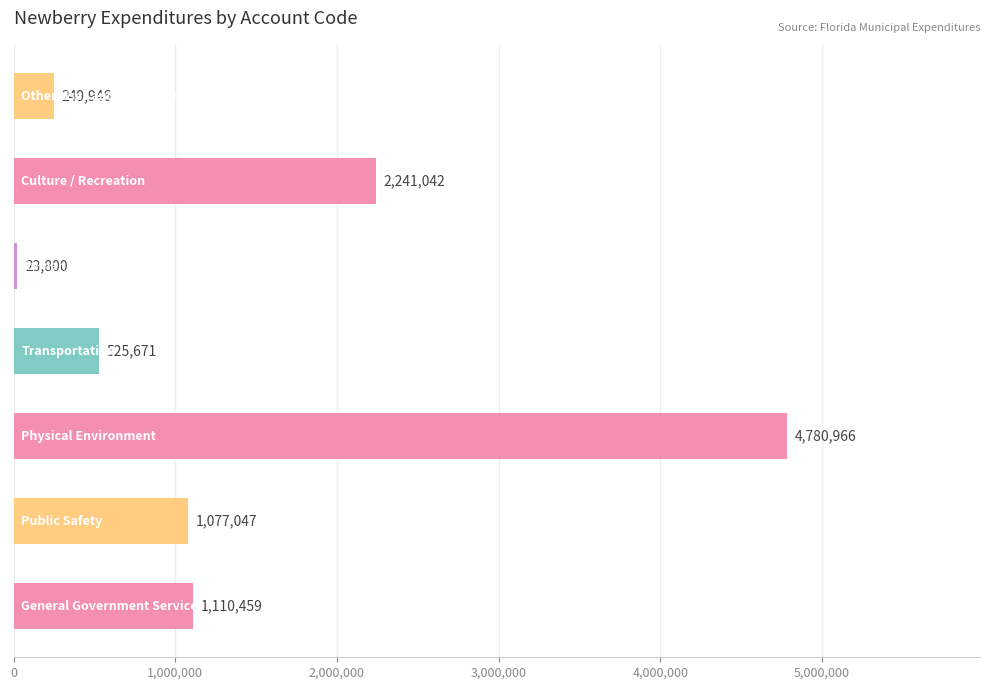

What is the maximum value shown in the chart?

4780966